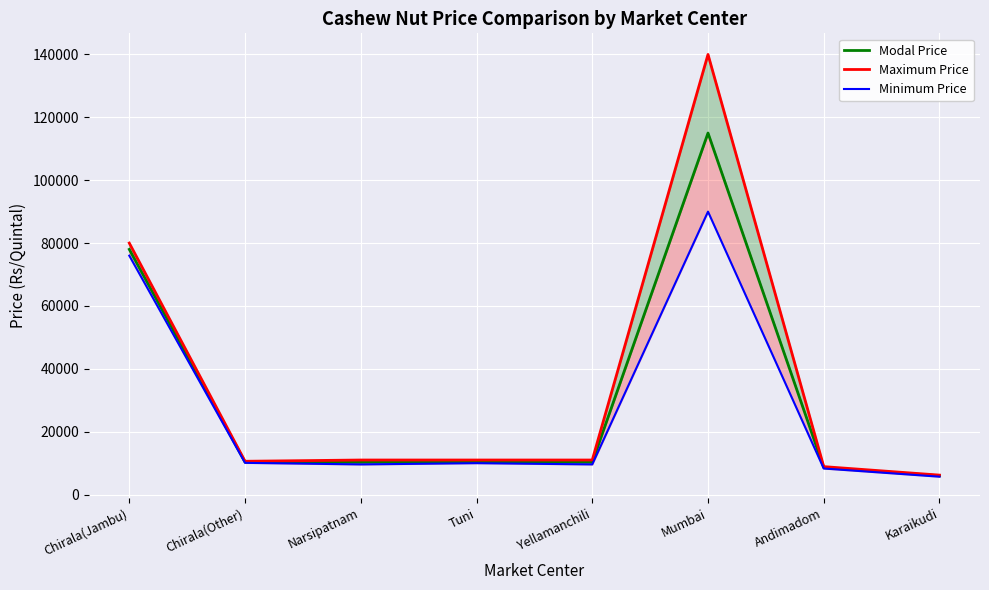

Which series has the largest total across all categories?

Maximum Price